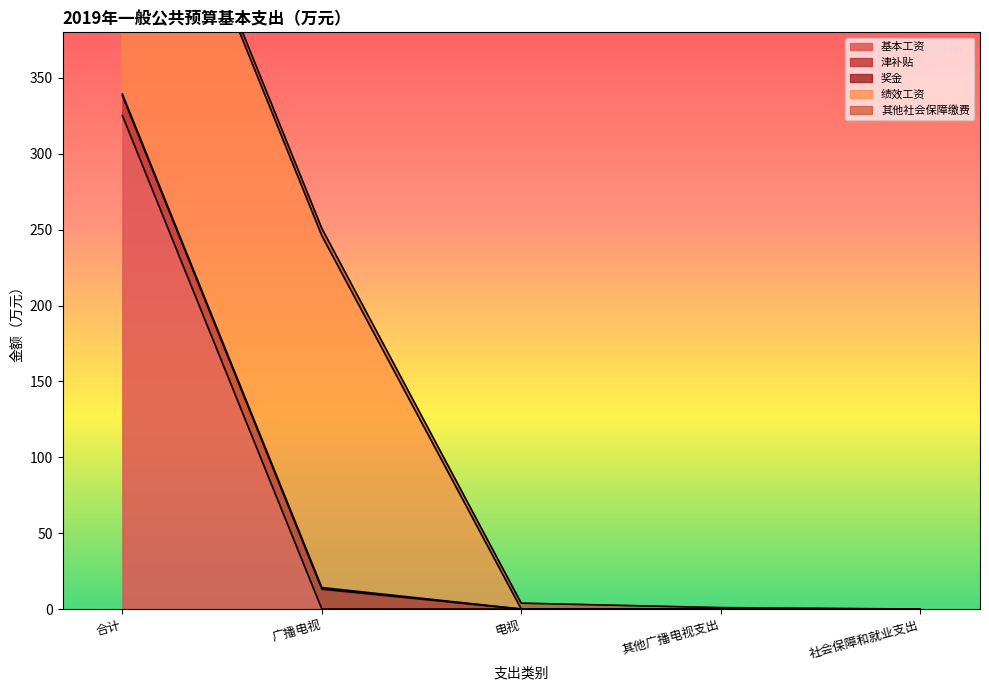

True or false: 津补贴 and 绩效工资 intersect in this chart.

False